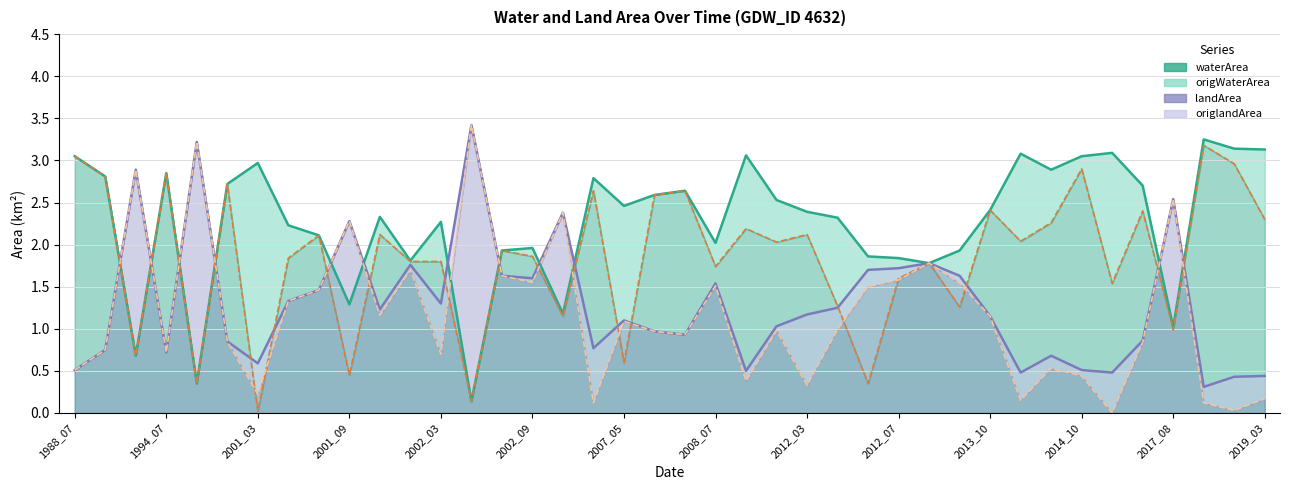

Where do origWaterArea line and landArea line first cross each other?

1994_07 and 2001_03